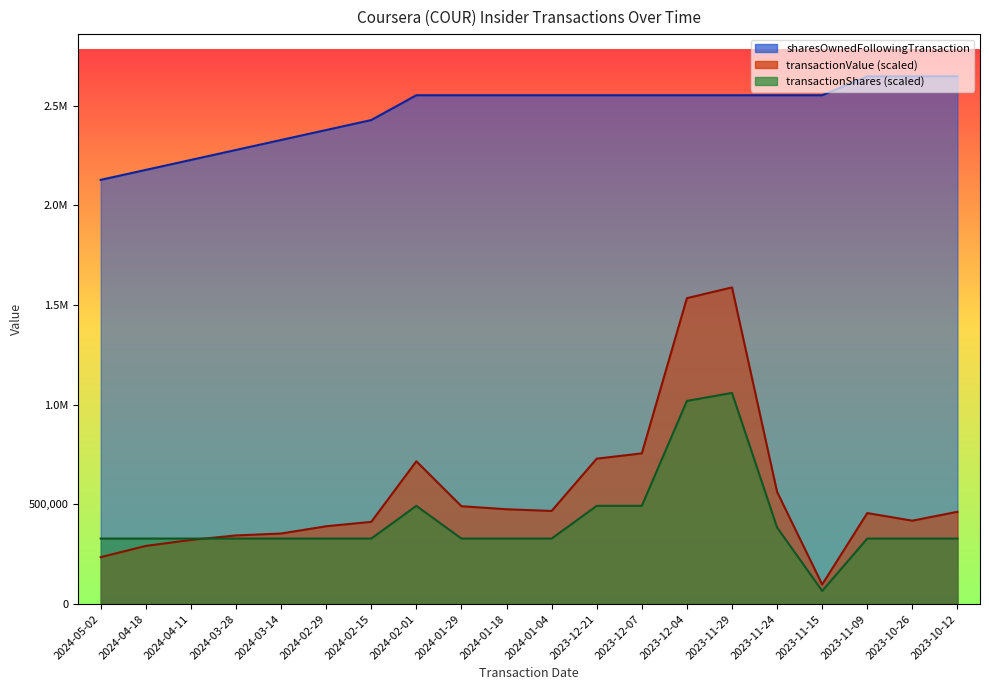

What is the label of the 1st point from the right?

2023-10-12